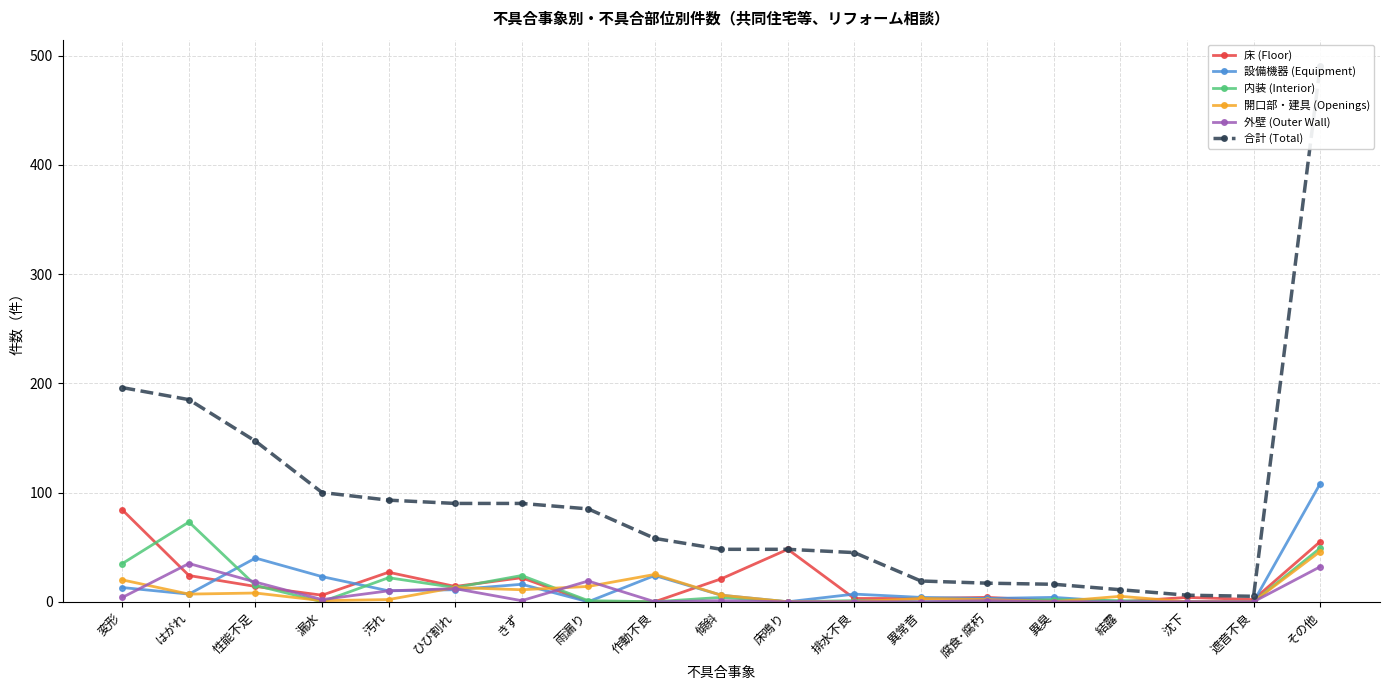

Is it true that 内装 (Interior) equals 3 at ひび割れ?

False